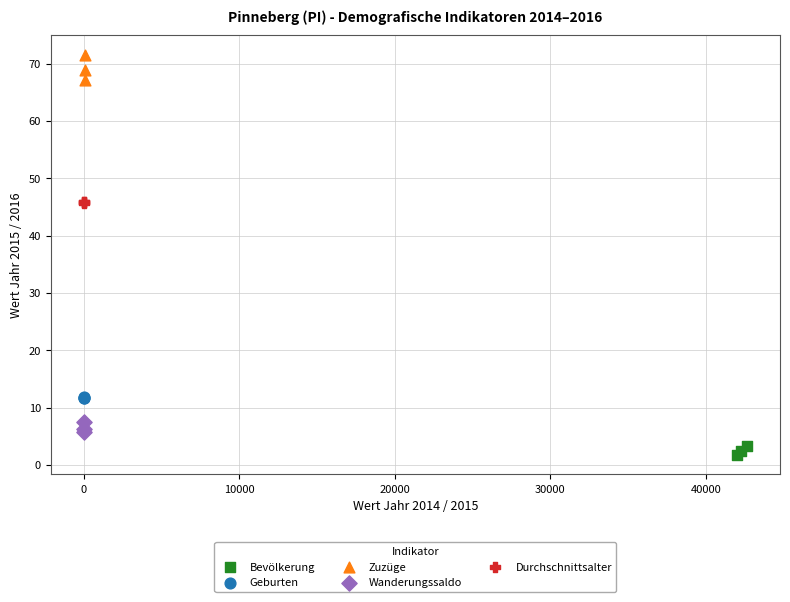

Which series reaches the maximum Y coordinate?

Zuzüge